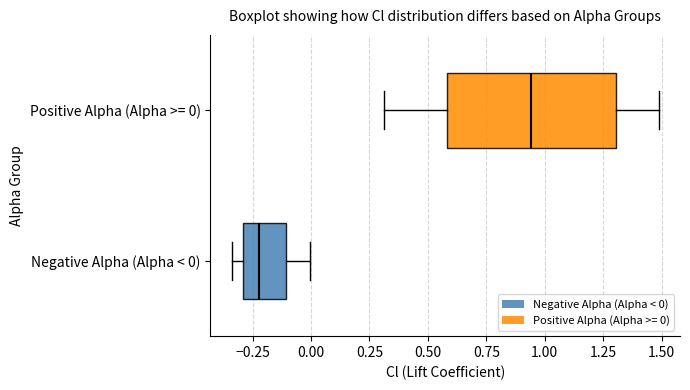

Where is the right edge of the box for Negative Alpha (Alpha < 0) on the x-axis? The values are not printed on the chart, so give them approximately, as read against the axis.

-0.10